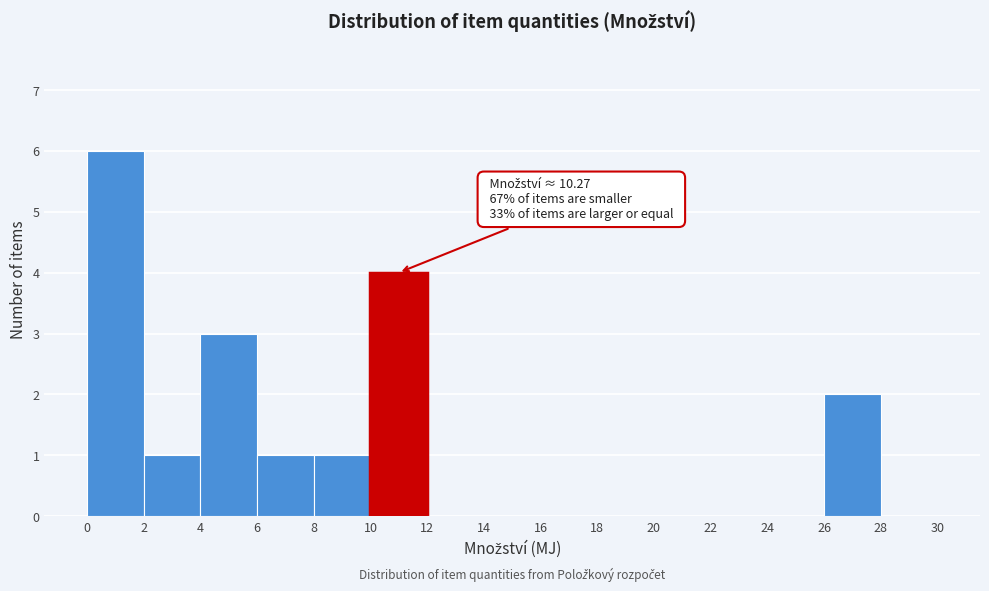

Which range on the x-axis has the tallest bar?

0 to 2